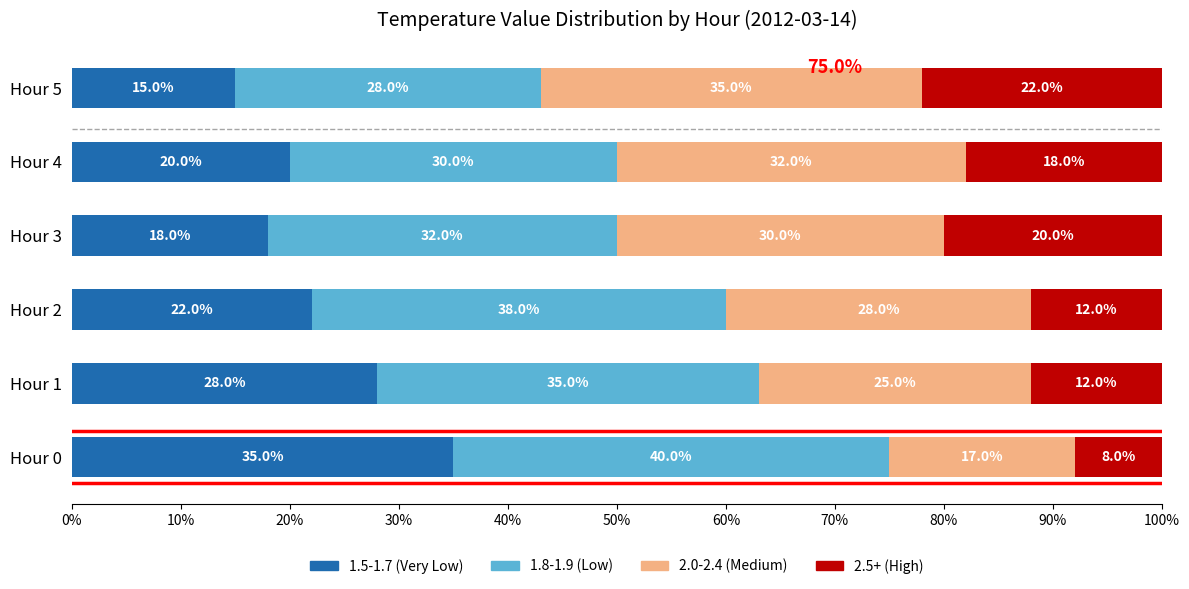

What is the total value across all series at Hour 2?

100